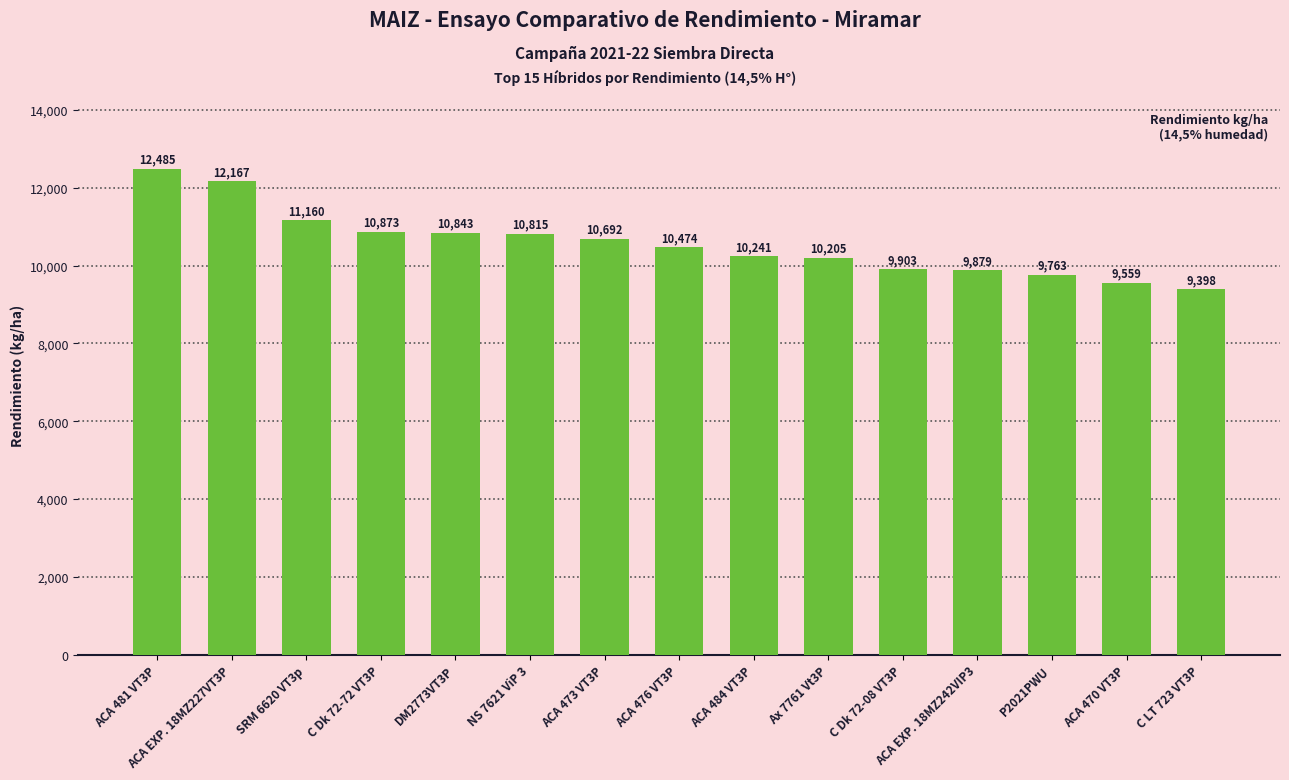

Count the number of data series in this chart.

1